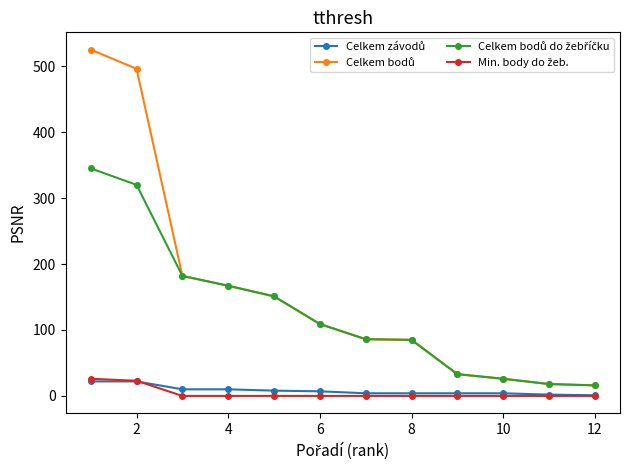

What is the highest value of the Min. body do žeb. series?

26